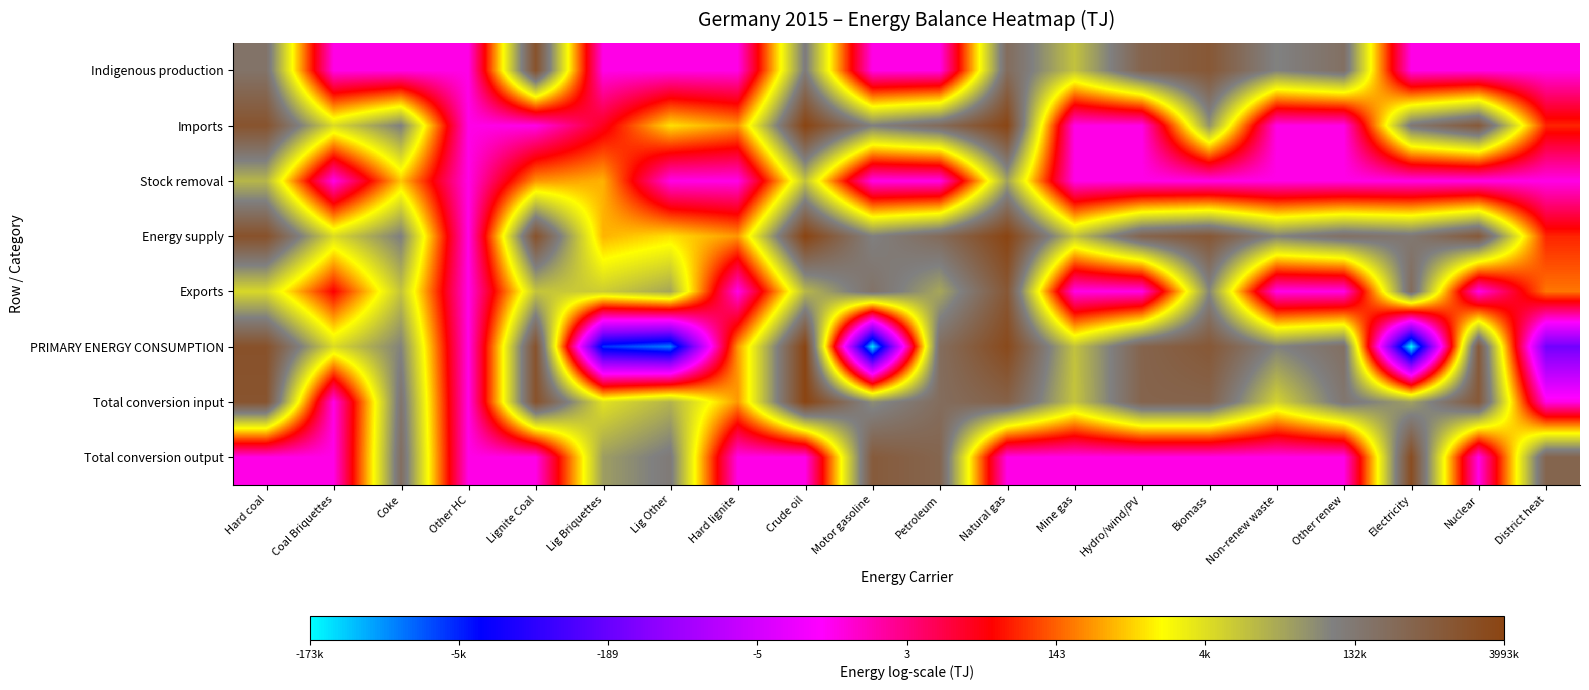

Reading left to right, transcribe all the data shown in this chart.

Indigenous production: Hard coal=12.1	Coal Briquettes=0.0	Coke=0.0	Other HC=0.0	Lignite Coal=14.3	Lig Briquettes=0.0	Lig Other=0.0	Hard lignite=0.0	Crude oil=11.5	Motor gasoline=0.0	Petroleum=0.0	Natural gas=12.5	Mine gas=9.2	Hydro/wind/PV=13.1	Biomass=13.9	Non-renew waste=11.2	Other renew=12.3	Electricity=0.0	Nuclear=0.0	District heat=0.0
Imports: Hard coal=14.2	Coal Briquettes=8.5	Coke=11.3	Other HC=0.0	Lignite Coal=0.0	Lig Briquettes=3.0	Lig Other=6.9	Hard lignite=5.8	Crude oil=15.2	Motor gasoline=11.3	Petroleum=12.6	Natural gas=15.1	Mine gas=0.0	Hydro/wind/PV=0.0	Biomass=10.7	Non-renew waste=0.0	Other renew=0.0	Electricity=11.8	Nuclear=13.8	District heat=4.1
Stock removal: Hard coal=9.6	Coal Briquettes=0.0	Coke=6.5	Other HC=0.0	Lignite Coal=5.8	Lig Briquettes=6.2	Lig Other=0.0	Hard lignite=0.0	Crude oil=9.2	Motor gasoline=0.0	Petroleum=0.0	Natural gas=10.2	Mine gas=0.0	Hydro/wind/PV=0.0	Biomass=0.0	Non-renew waste=0.0	Other renew=0.0	Electricity=0.0	Nuclear=0.0	District heat=0.0
Energy supply: Hard coal=14.3	Coal Briquettes=8.5	Coke=11.3	Other HC=0.0	Lignite Coal=14.3	Lig Briquettes=6.3	Lig Other=6.9	Hard lignite=5.8	Crude oil=15.2	Motor gasoline=11.3	Petroleum=12.6	Natural gas=15.2	Mine gas=9.2	Hydro/wind/PV=13.1	Biomass=13.9	Non-renew waste=11.2	Other renew=12.3	Electricity=11.8	Nuclear=13.8	District heat=4.1
Exports: Hard coal=8.6	Coal Briquettes=3.5	Coke=9.2	Other HC=0.0	Lignite Coal=9.2	Lig Briquettes=8.9	Lig Other=10.1	Hard lignite=0.0	Crude oil=9.6	Motor gasoline=12.1	Petroleum=10.1	Natural gas=13.9	Mine gas=0.0	Hydro/wind/PV=0.0	Biomass=11.1	Non-renew waste=0.0	Other renew=0.0	Electricity=12.6	Nuclear=0.0	District heat=5.3
PRIMARY ENERGY CONSUMPTION: Hard coal=14.3	Coal Briquettes=8.5	Coke=11.2	Other HC=0.0	Lignite Coal=14.3	Lig Briquettes=-8.9	Lig Other=-10.1	Hard lignite=5.8	Crude oil=15.2	Motor gasoline=-11.7	Petroleum=12.5	Natural gas=14.8	Mine gas=9.2	Hydro/wind/PV=13.1	Biomass=13.9	Non-renew waste=11.2	Other renew=12.3	Electricity=-12.1	Nuclear=13.8	District heat=-5.0
Total conversion input: Hard coal=14.2	Coal Briquettes=0.0	Coke=12.0	Other HC=0.0	Lignite Coal=14.3	Lig Briquettes=8.3	Lig Other=9.7	Hard lignite=5.8	Crude oil=15.2	Motor gasoline=10.9	Petroleum=12.5	Natural gas=13.3	Mine gas=9.2	Hydro/wind/PV=13.1	Biomass=13.1	Non-renew waste=8.7	Other renew=11.9	Electricity=10.3	Nuclear=13.8	District heat=0.0
Total conversion output: Hard coal=0.0	Coal Briquettes=0.0	Coke=12.4	Other HC=0.0	Lignite Coal=0.0	Lig Briquettes=10.4	Lig Other=11.6	Hard lignite=0.0	Crude oil=0.0	Motor gasoline=13.7	Petroleum=13.0	Natural gas=0.0	Mine gas=0.0	Hydro/wind/PV=0.0	Biomass=0.0	Non-renew waste=0.0	Other renew=0.0	Electricity=14.7	Nuclear=0.0	District heat=13.0